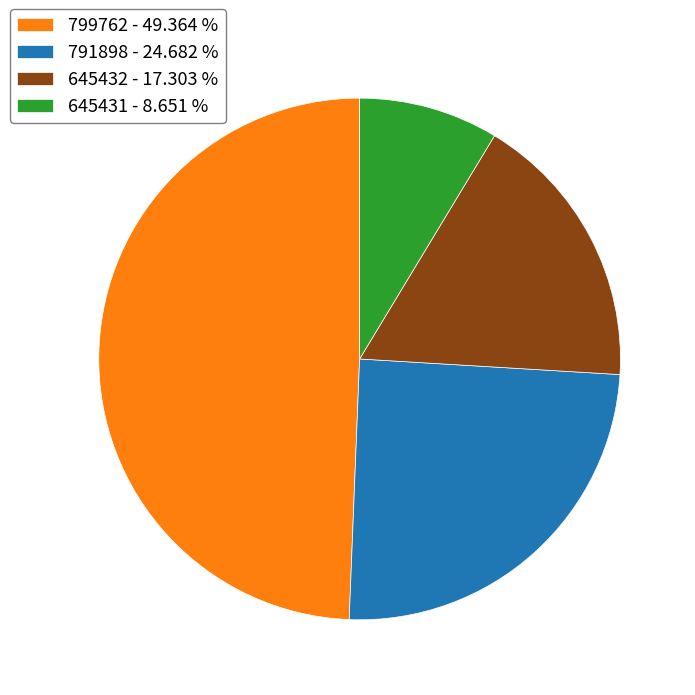

Between 799762 - 49.364 % and 645431 - 8.651 %, which is larger?

799762 - 49.364 %